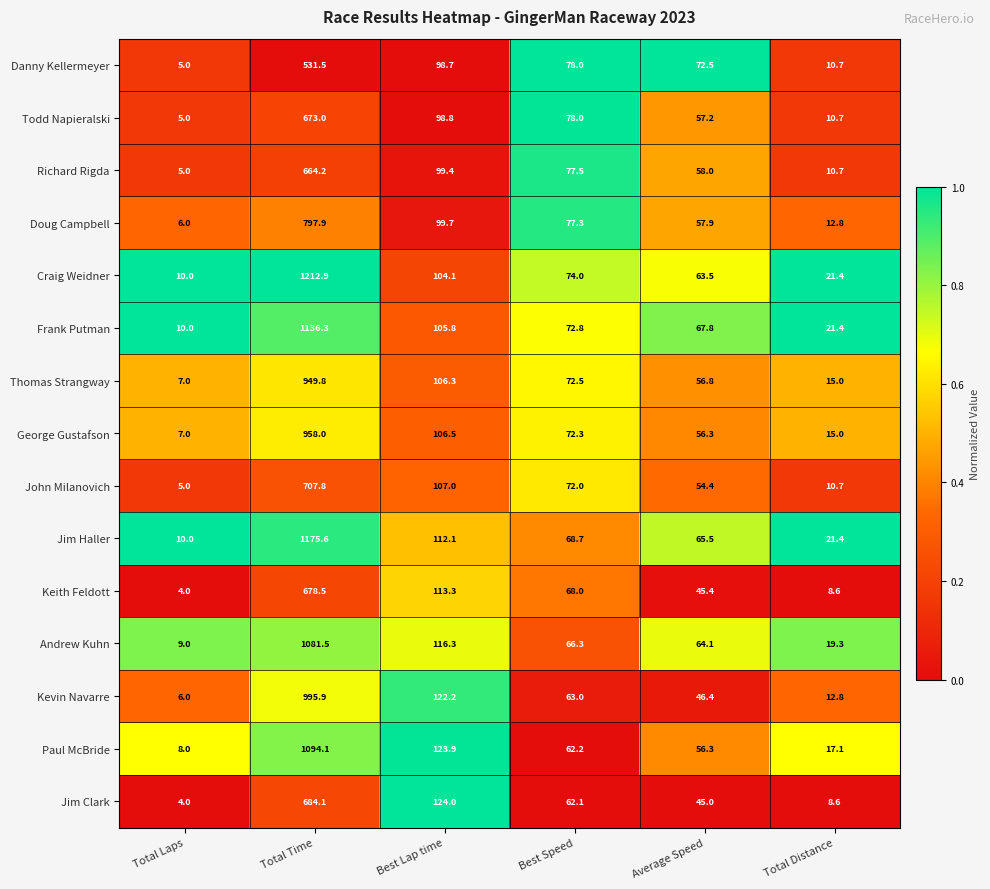

What value does the Todd Napieralski series have at Average Speed?

57.2